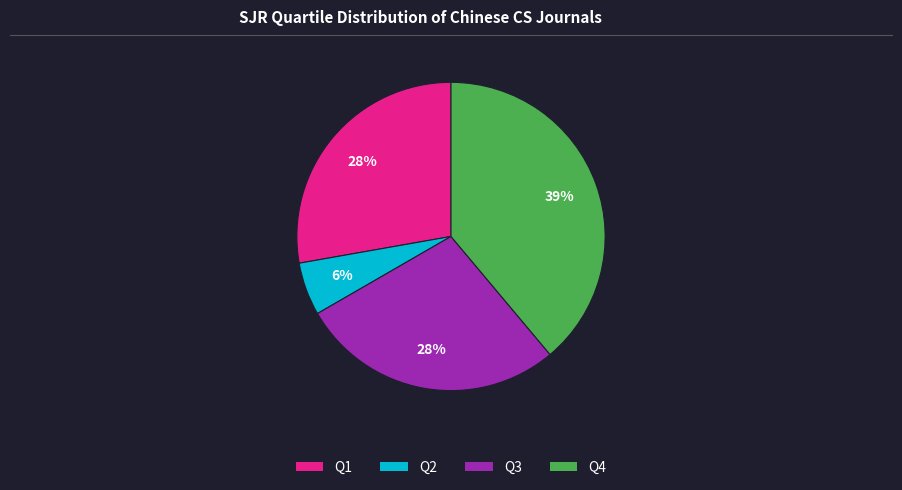

Count the number of slices in the pie.

4